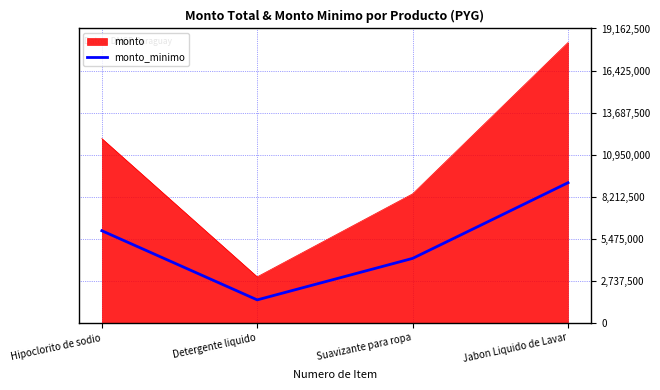

List the series in order of their overall mean, highest first.

monto, monto_minimo